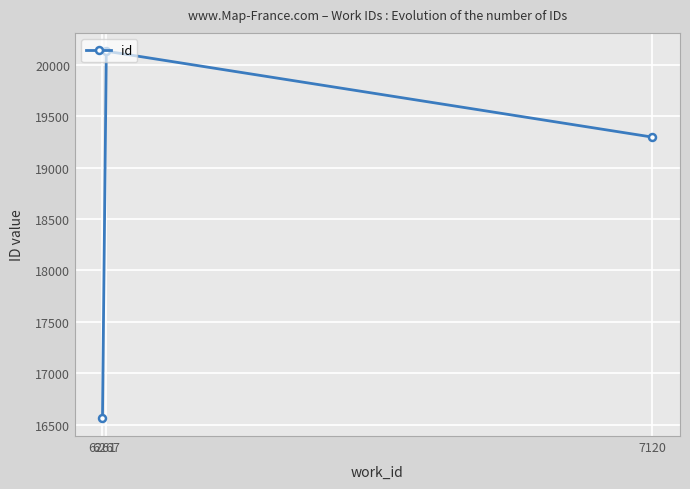

What is the minimum value shown in the chart?

16568.0